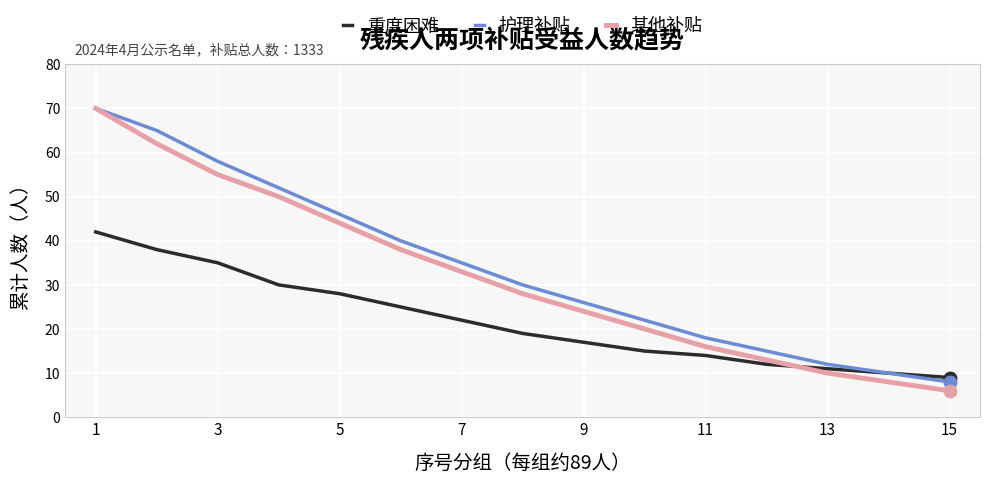

List the series in order of their overall mean, highest first.

护理补贴, 其他补贴, 重度困难